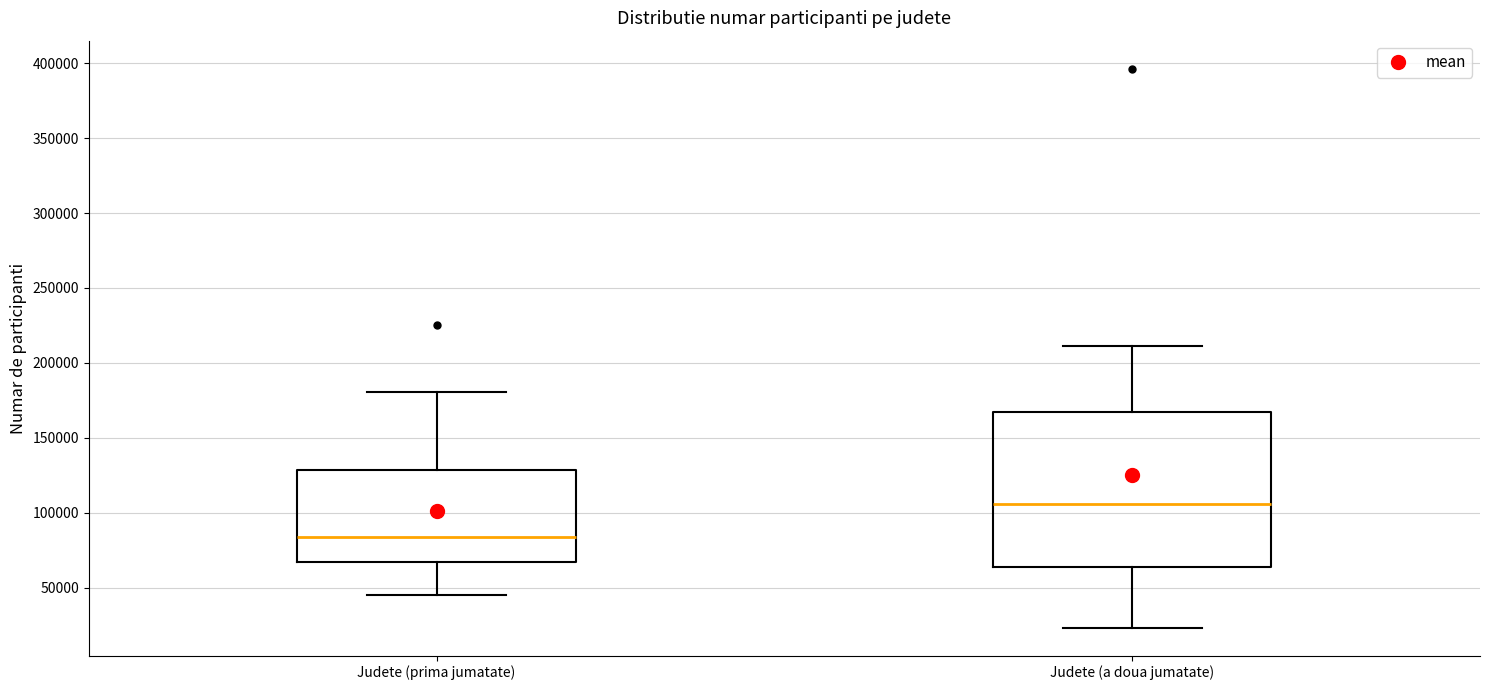

Comparing the boxes themselves (not the whiskers), which one is the tallest?

Judete (a doua jumatate)